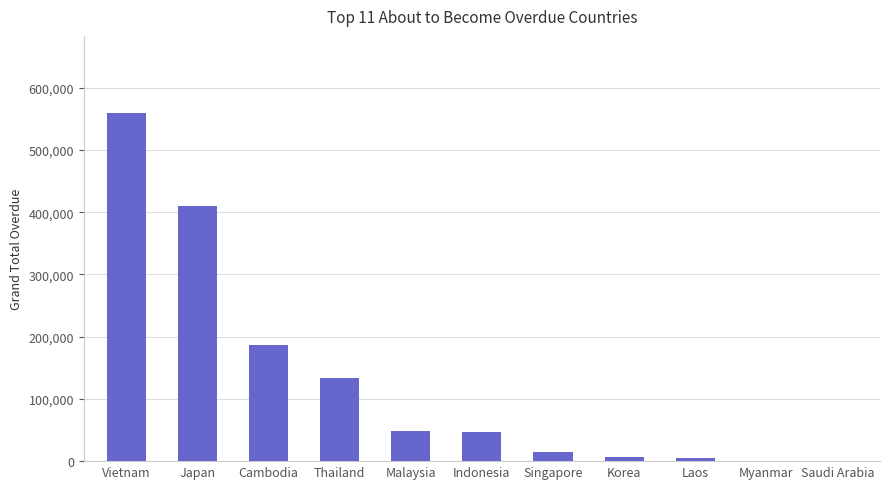

True or false: the data shows 0.0 at Saudi Arabia.

True